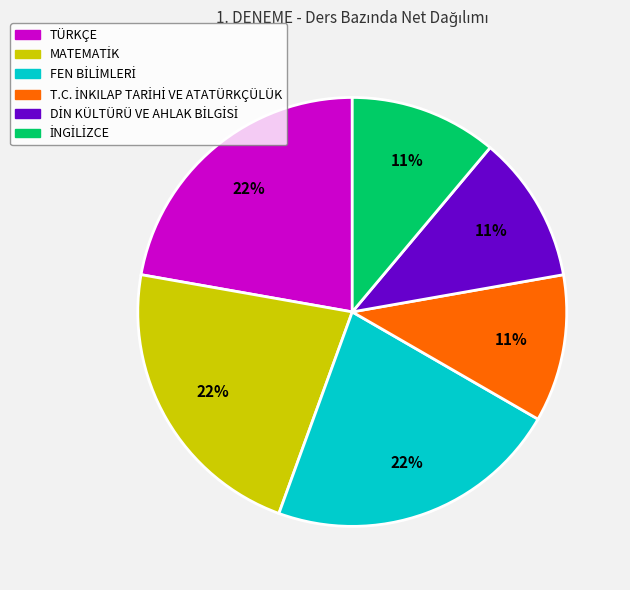

True or false: TÜRKÇE accounts for 9% of the total.

False